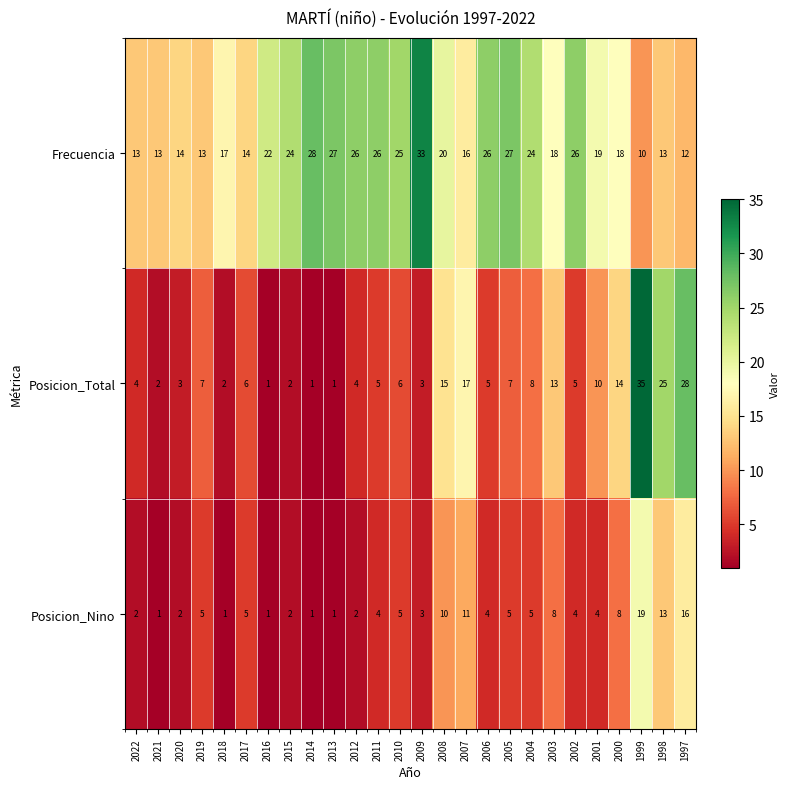

Is it true that Frecuencia equals 27 at 2008?

False